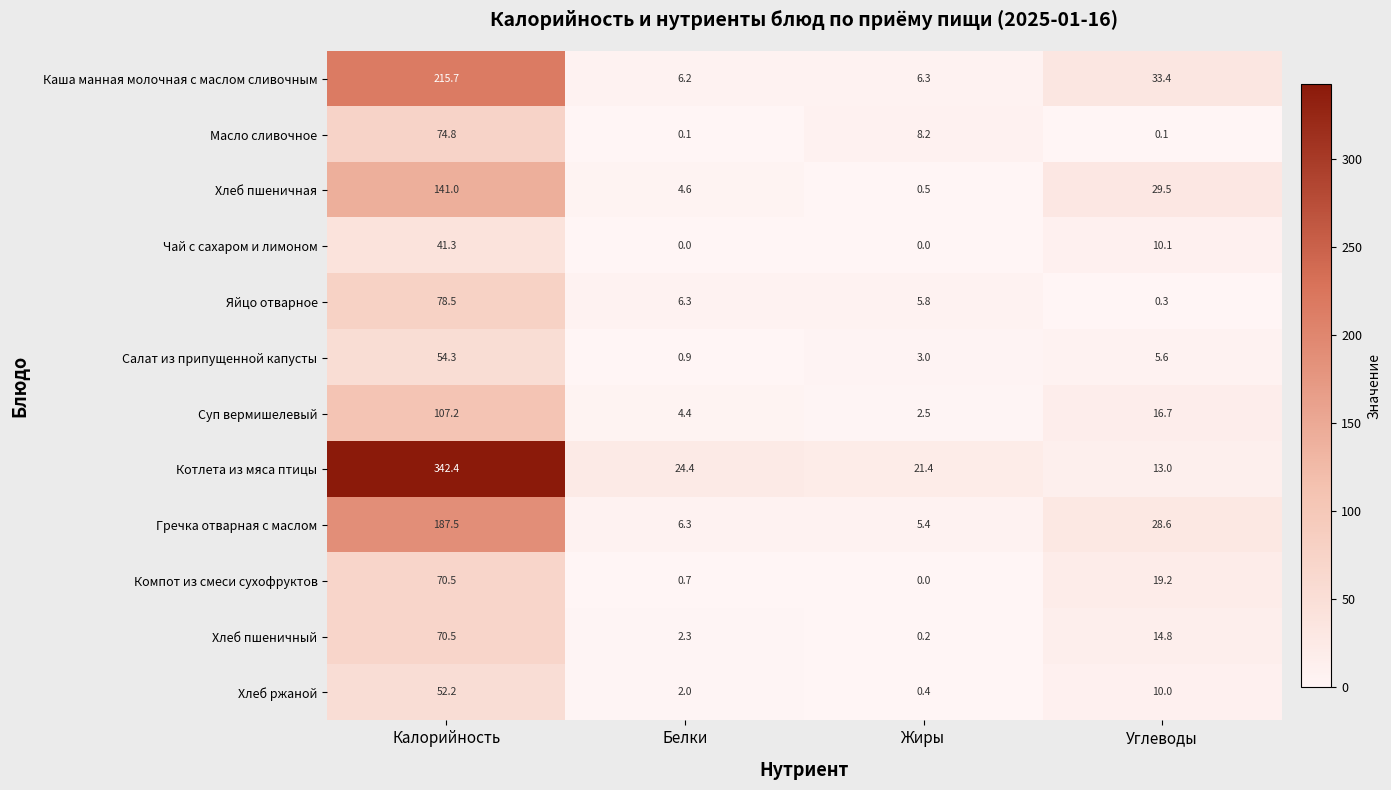

List the labels in order of Котлета из мяса птицы value, largest first.

Калорийность, Белки, Жиры, Углеводы